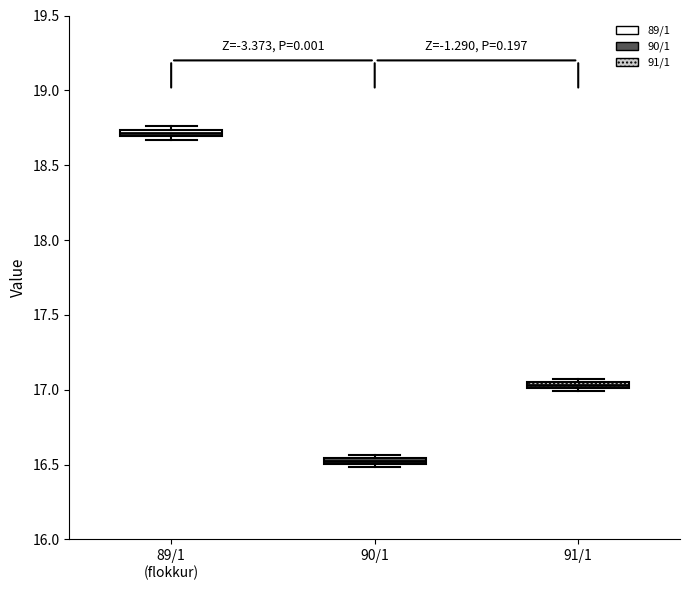

Where is the upper edge of the box for 90/1 on the y-axis? The values are not printed on the chart, so give them approximately, as read against the axis.

16.55